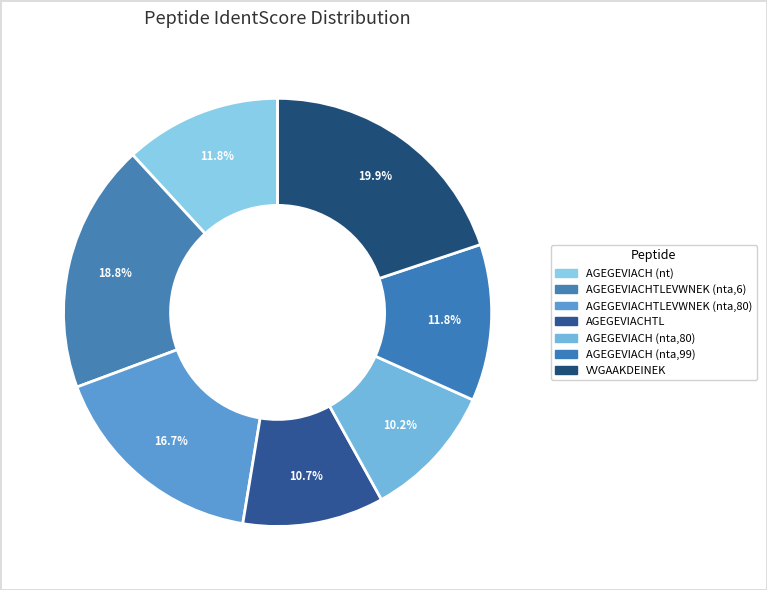

How many segments does this pie chart have?

7